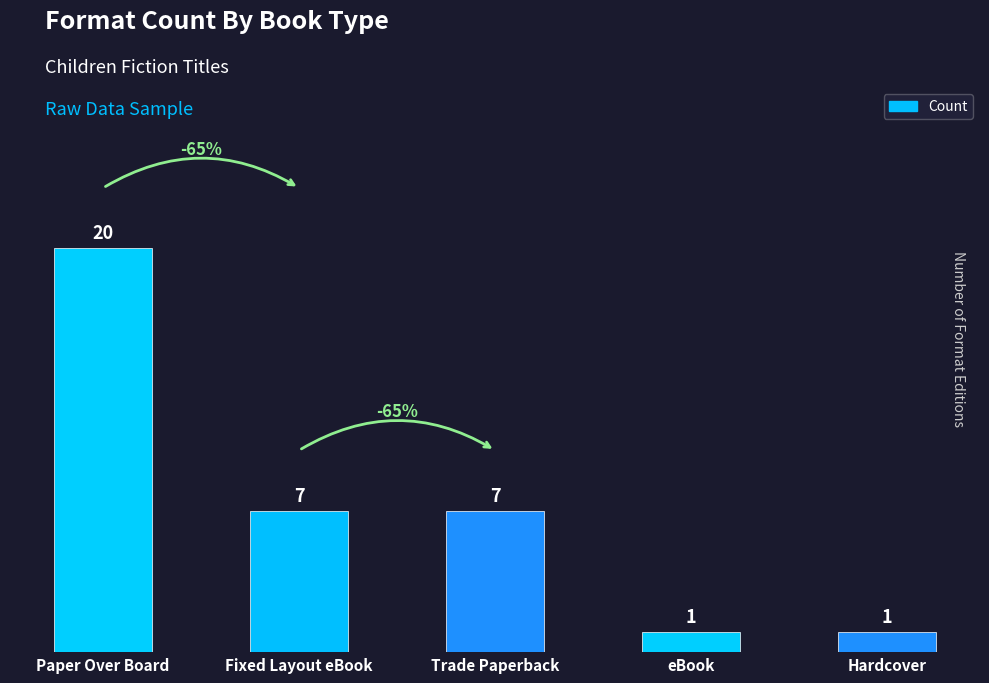

What is the label of the 5th bar from the right?

Paper Over Board